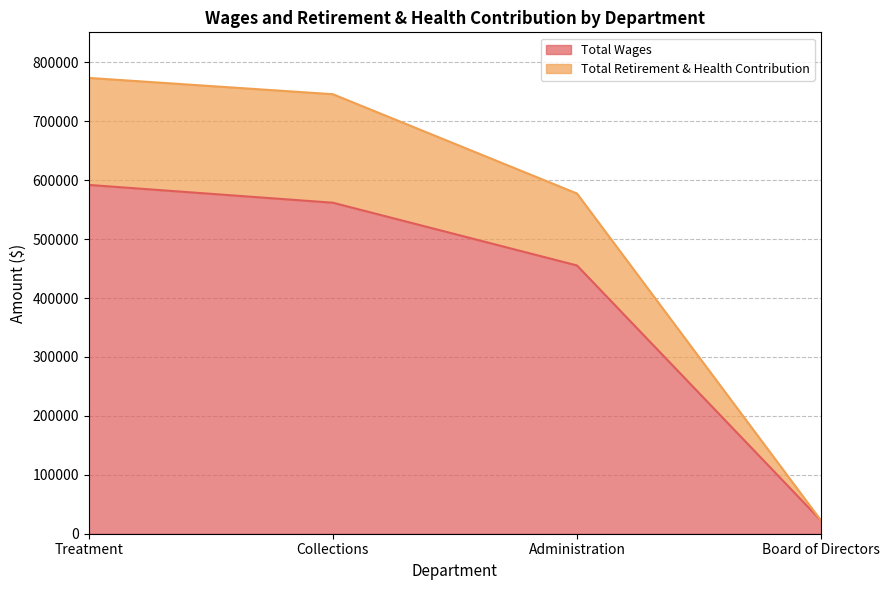

What is the label of the 2nd point from the right?

Administration